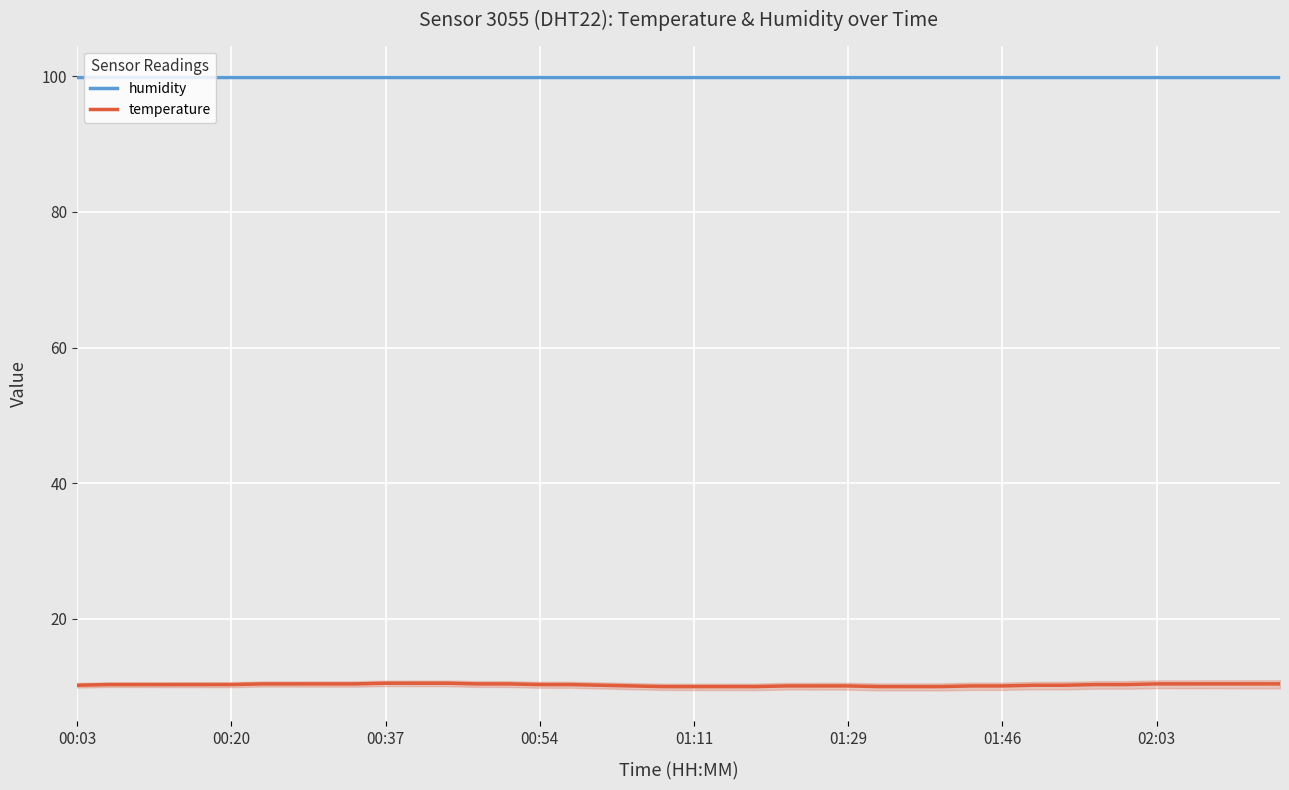

True or false: humidity and temperature intersect in this chart.

False